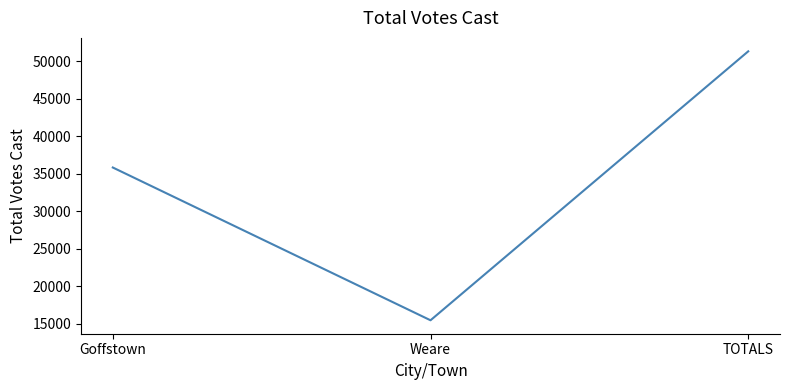

Which has a higher value, Goffstown or TOTALS?

TOTALS